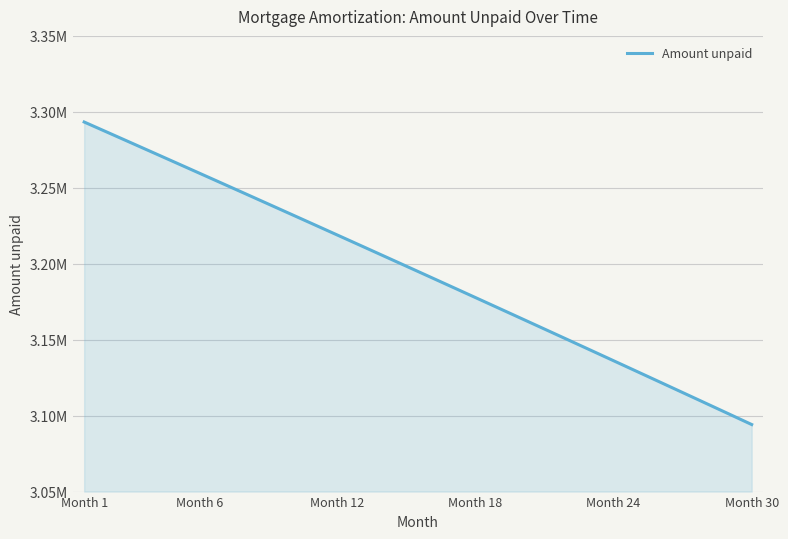

Does the chart display data point markers on the line(s)?

No